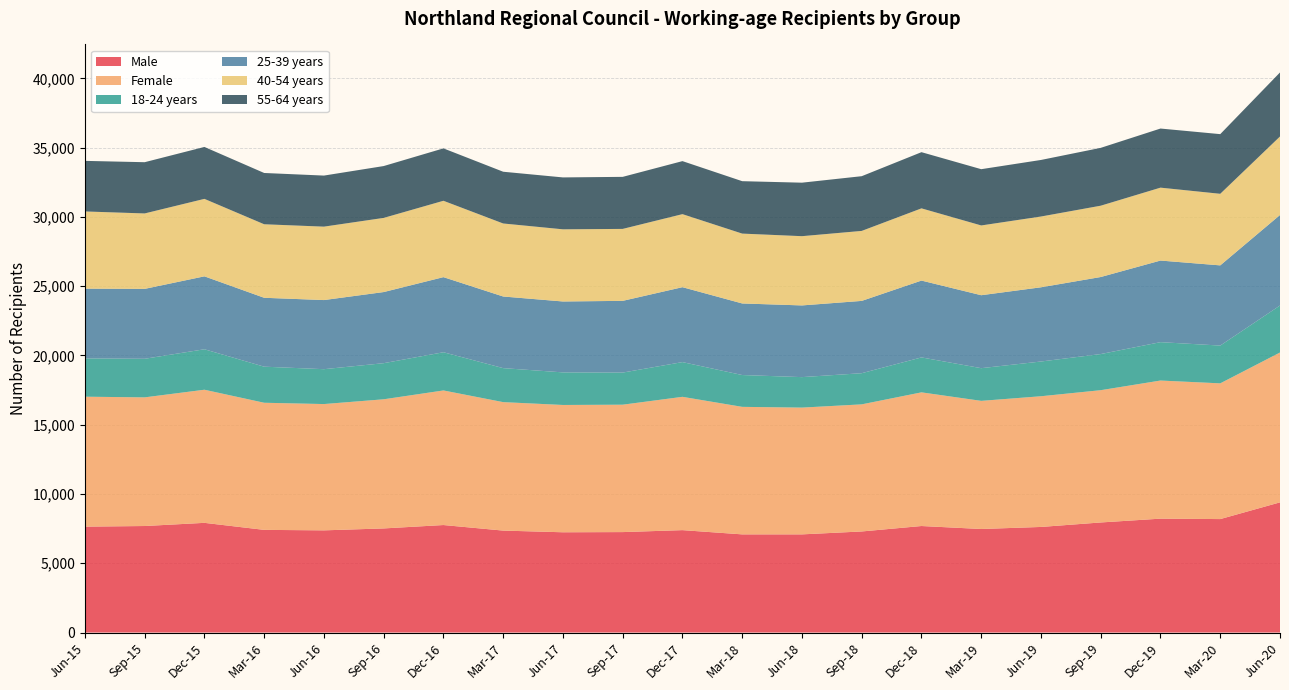

Reading left to right, what are all the values shown in this chart?

Male: Jun-15=7645	Sep-15=7689	Dec-15=7918	Mar-16=7411	Jun-16=7376	Sep-16=7515	Dec-16=7760	Mar-17=7359	Jun-17=7238	Sep-17=7251	Dec-17=7392	Mar-18=7086	Jun-18=7086	Sep-18=7296	Dec-18=7689	Mar-19=7474	Jun-19=7622	Sep-19=7946	Dec-19=8221	Mar-20=8190	Jun-20=9397
Female: Jun-15=9379	Sep-15=9287	Dec-15=9609	Mar-16=9176	Jun-16=9117	Sep-16=9322	Dec-16=9715	Mar-17=9273	Jun-17=9189	Sep-17=9196	Dec-17=9623	Mar-18=9205	Jun-18=9151	Sep-18=9175	Dec-18=9649	Mar-19=9250	Jun-19=9435	Sep-19=9548	Dec-19=9970	Mar-20=9798	Jun-20=10817
18-24 years: Jun-15=2767	Sep-15=2785	Dec-15=2922	Mar-16=2605	Jun-16=2518	Sep-16=2607	Dec-16=2759	Mar-17=2455	Jun-17=2353	Sep-17=2319	Dec-17=2507	Mar-18=2298	Jun-18=2201	Sep-18=2250	Dec-18=2523	Mar-19=2360	Jun-19=2508	Sep-19=2609	Dec-19=2771	Mar-20=2728	Jun-20=3394
25-39 years: Jun-15=5033	Sep-15=5046	Dec-15=5264	Mar-16=4973	Jun-16=4989	Sep-16=5134	Dec-16=5421	Mar-17=5170	Jun-17=5118	Sep-17=5177	Dec-17=5408	Mar-18=5166	Jun-18=5175	Sep-18=5219	Dec-18=5546	Mar-19=5266	Jun-19=5357	Sep-19=5561	Dec-19=5890	Mar-20=5788	Jun-20=6534
40-54 years: Jun-15=5573	Sep-15=5446	Dec-15=5592	Mar-16=5307	Jun-16=5300	Sep-16=5353	Dec-16=5512	Mar-17=5271	Jun-17=5209	Sep-17=5194	Dec-17=5272	Mar-18=5043	Jun-18=4999	Sep-18=5052	Dec-18=5213	Mar-19=5036	Jun-19=5109	Sep-19=5148	Dec-19=5263	Mar-20=5167	Jun-20=5666
55-64 years: Jun-15=3651	Sep-15=3699	Dec-15=3749	Mar-16=3702	Jun-16=3686	Sep-16=3743	Dec-16=3783	Mar-17=3736	Jun-17=3747	Sep-17=3757	Dec-17=3828	Mar-18=3784	Jun-18=3862	Sep-18=3950	Dec-18=4056	Mar-19=4062	Jun-19=4083	Sep-19=4176	Dec-19=4267	Mar-20=4307	Jun-20=4623